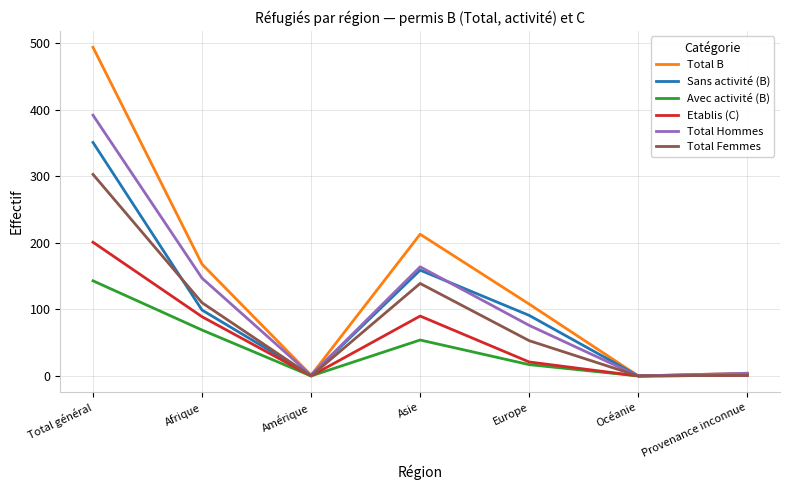

True or false: Total B has a value of 178 at Europe.

False